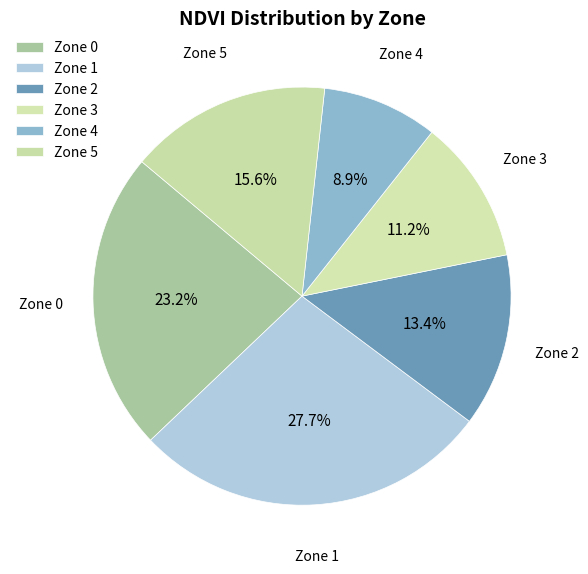

Combined, what portion of the pie is Zone 5 and Zone 3?

26.8%